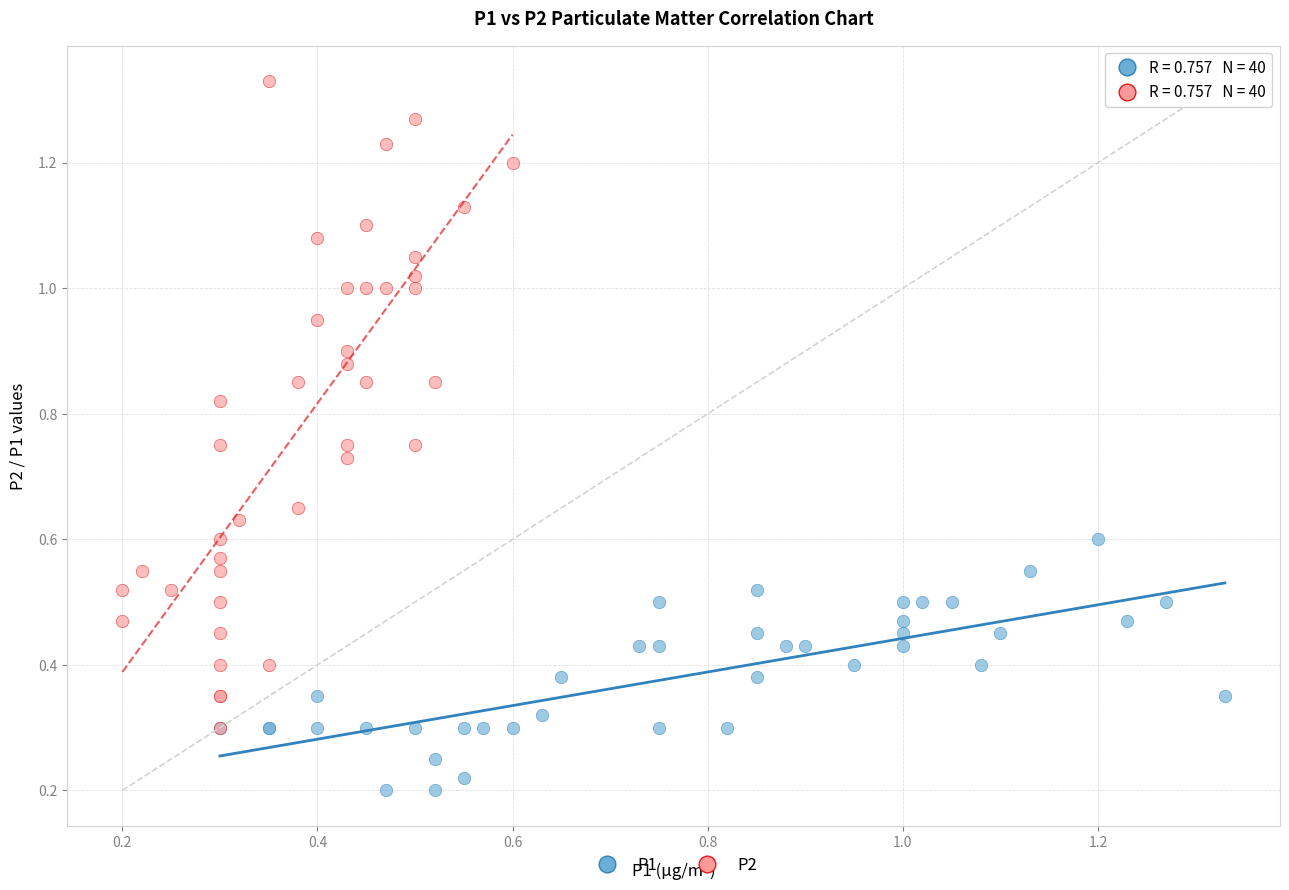

Which series reaches the minimum Y coordinate?

P1